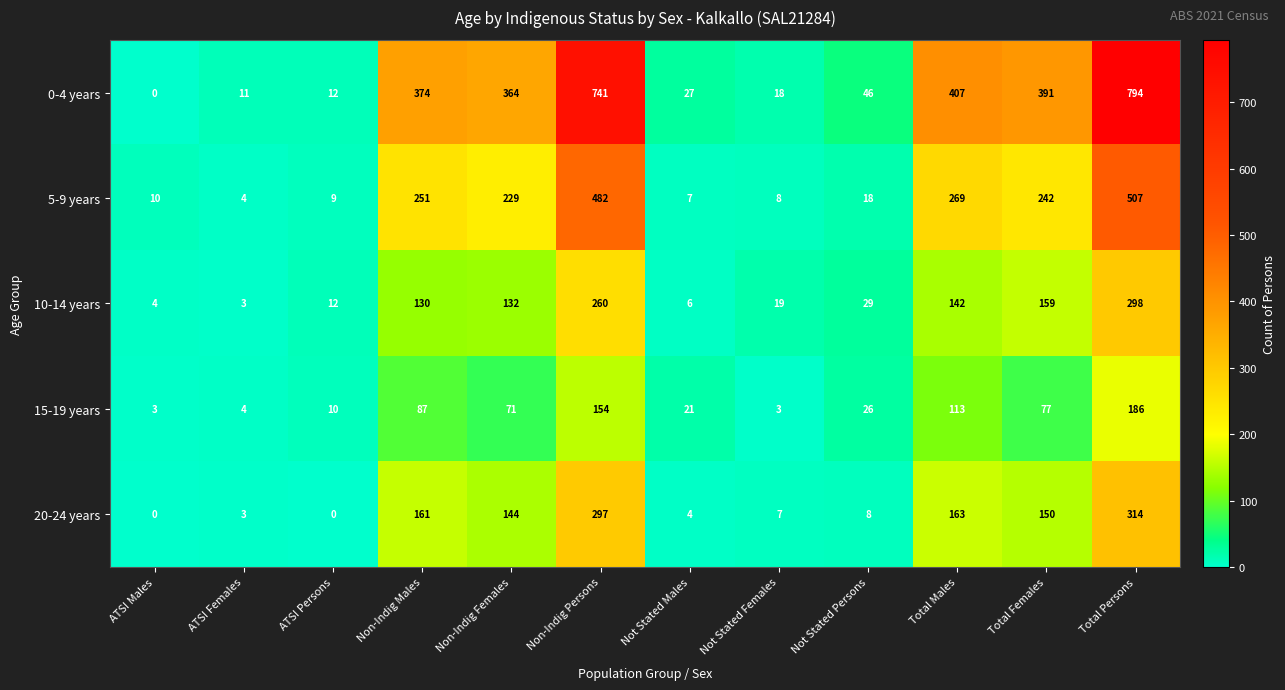

What is the spread (max minus min) of values at Non-Indig Males?

287